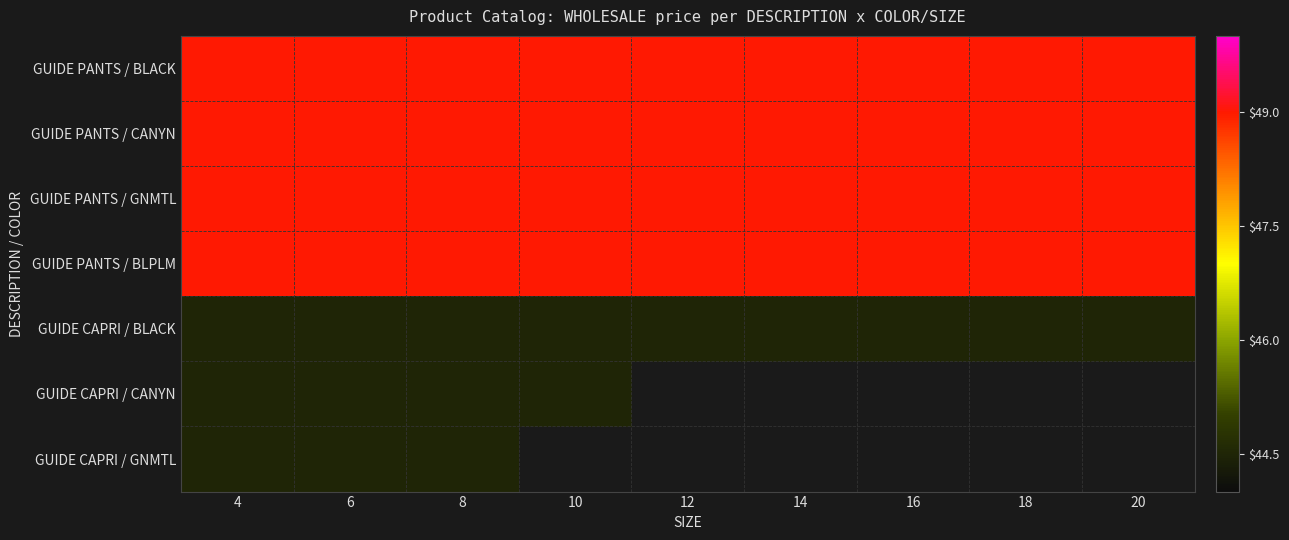

Which has a higher value, 16 or 20?

16